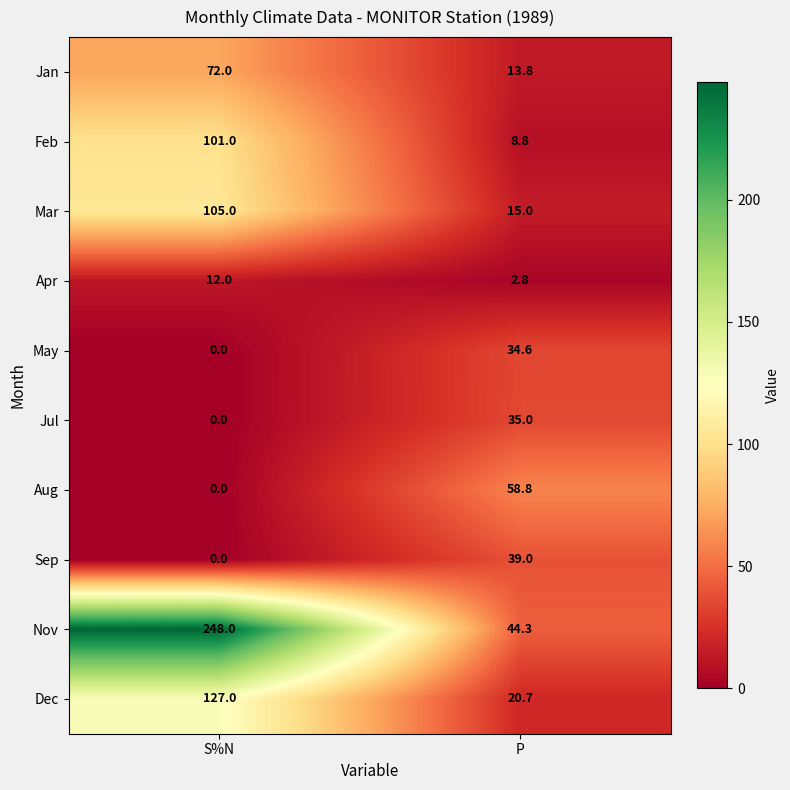

What is the spread (max minus min) of values at S%N?

248.0